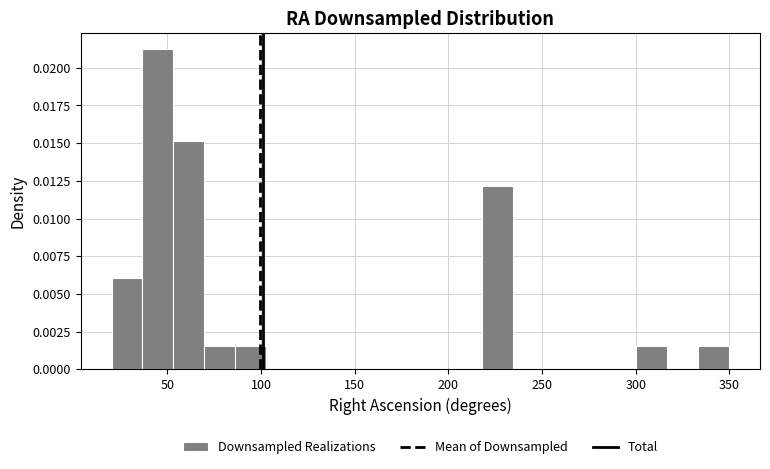

Read against the x-axis, roughly where is the centre of the tallest bar?

45